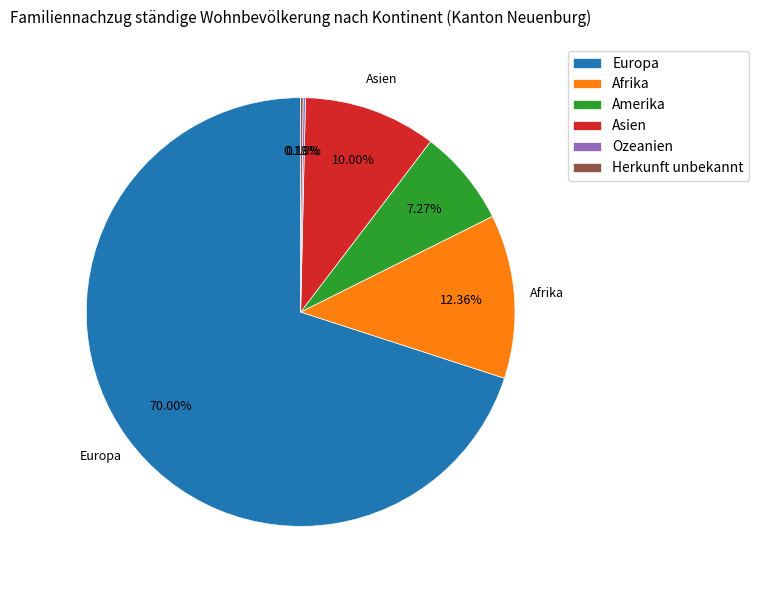

To the nearest percent, what is the difference between the largest and smallest slice percentages?

70%